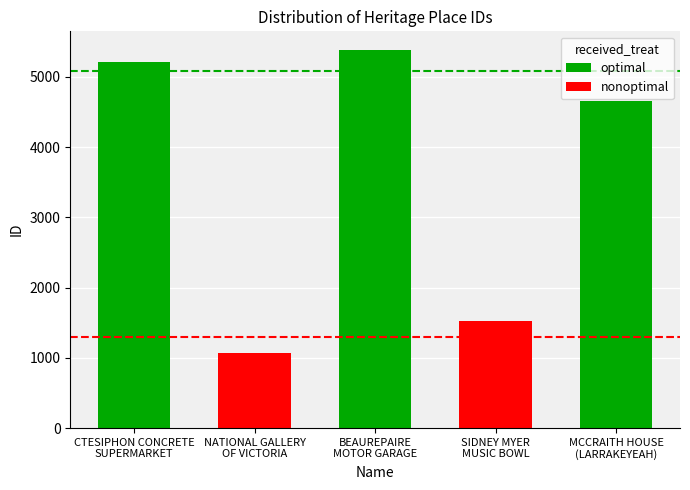

What is the average value?

3568